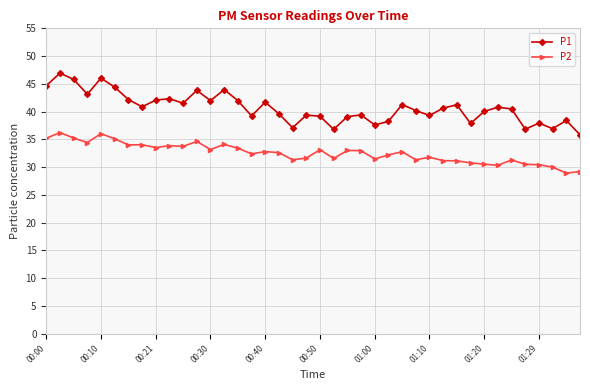

How many data points does each series have?

40